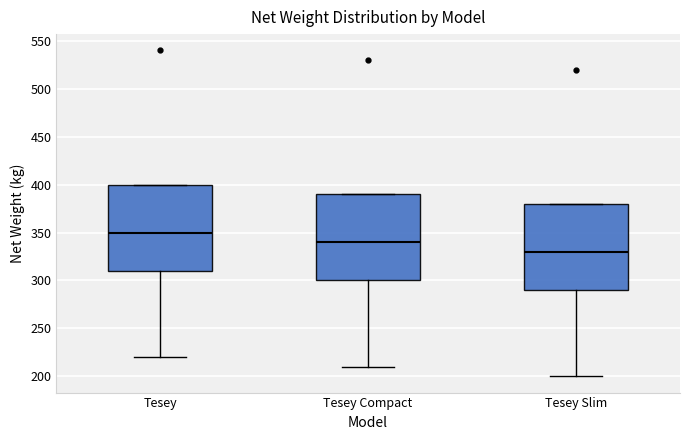

Reading left to right, transcribe this box plot: for each box, give where its median line is, the range the box spans, and where its two whiskers end, as read against the y-axis. The values are not printed on the chart, so give them approximately, as read against the axis.

Tesey: median 350, box 310 to 400, whiskers 220 to 400
Tesey Compact: median 340, box 300 to 390, whiskers 210 to 390
Tesey Slim: median 330, box 290 to 380, whiskers 200 to 380